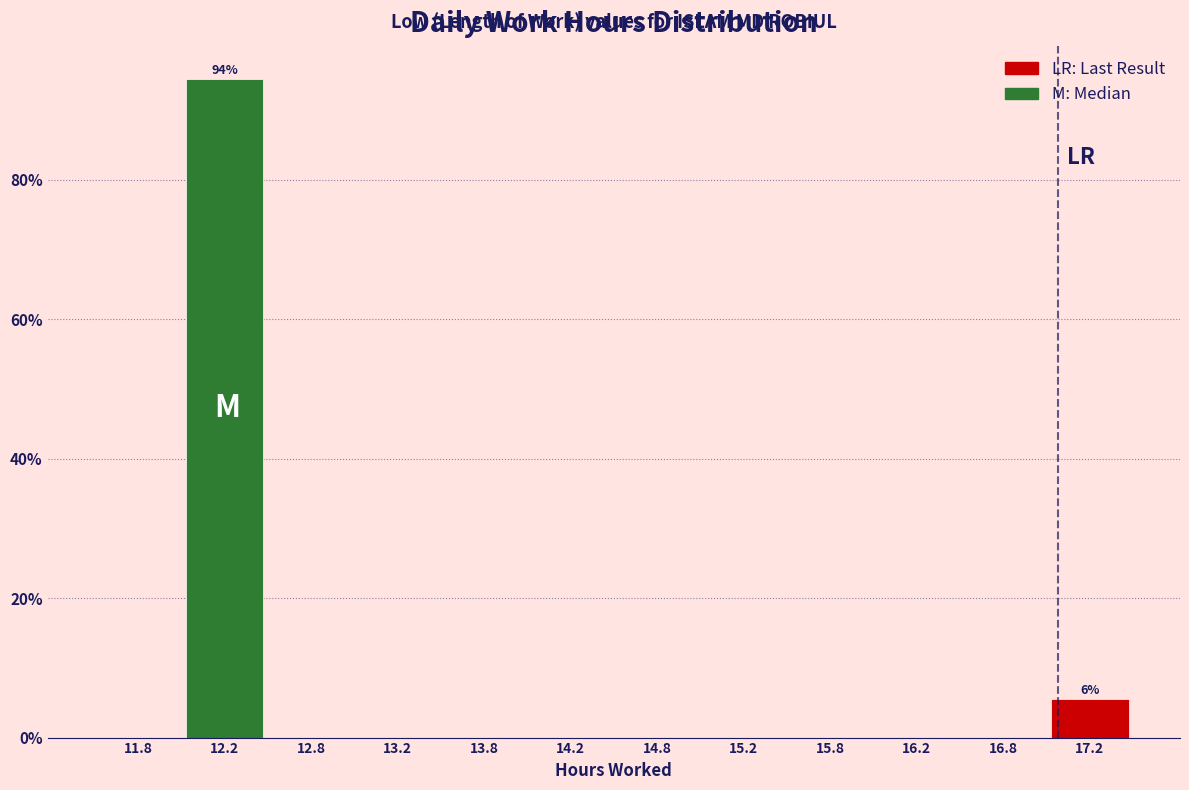

Over which range of the x-axis is the bar tallest?

12.0 to 12.5